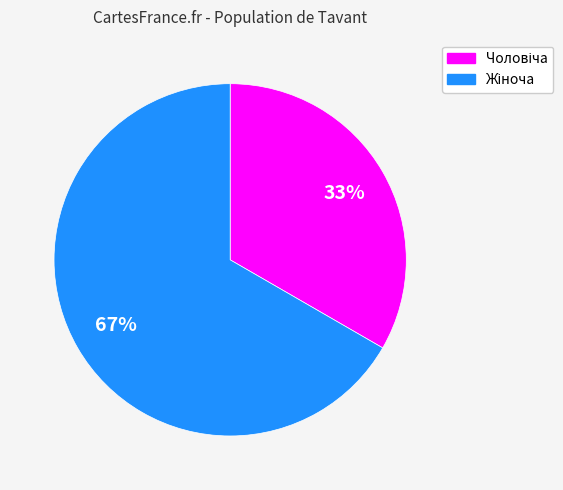

To the nearest percent, what is the average slice percentage?

50%